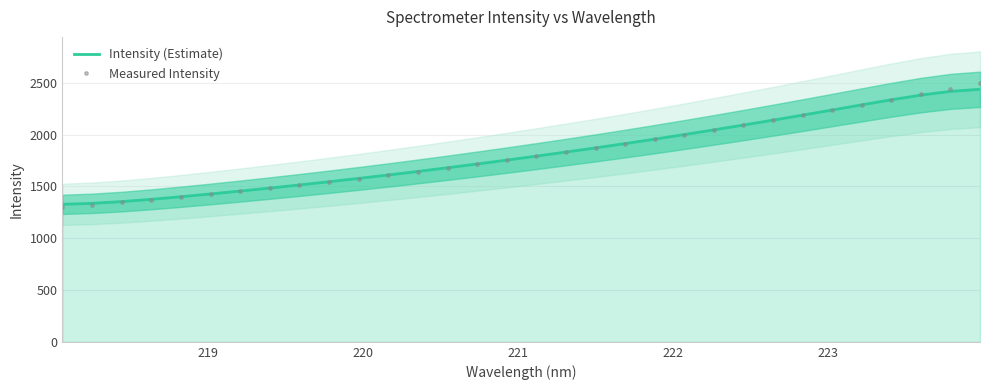

What is the value of the Intensity (Estimate) point at the 21st from the left?

1956.9